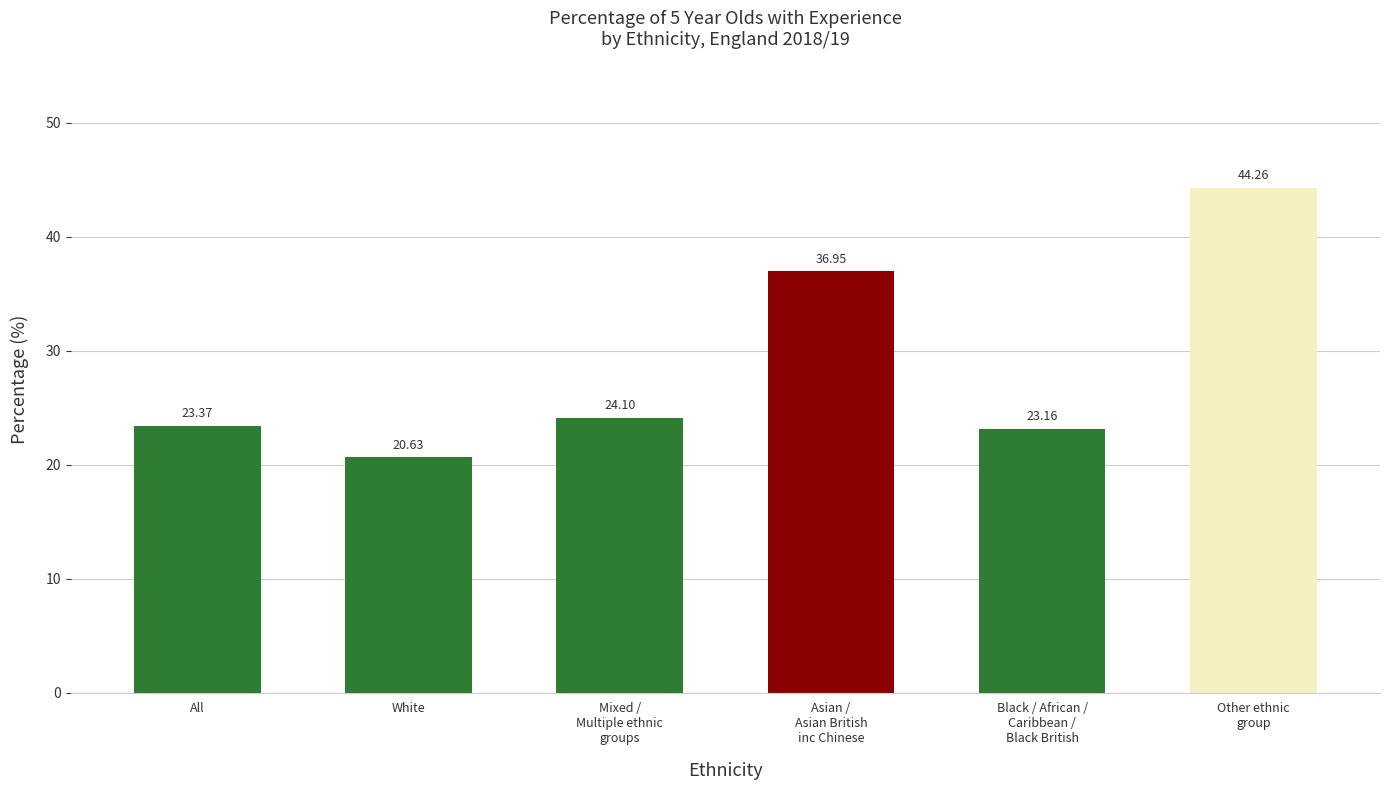

At which label is the value closest to 32?

Asian /
Asian British
inc Chinese